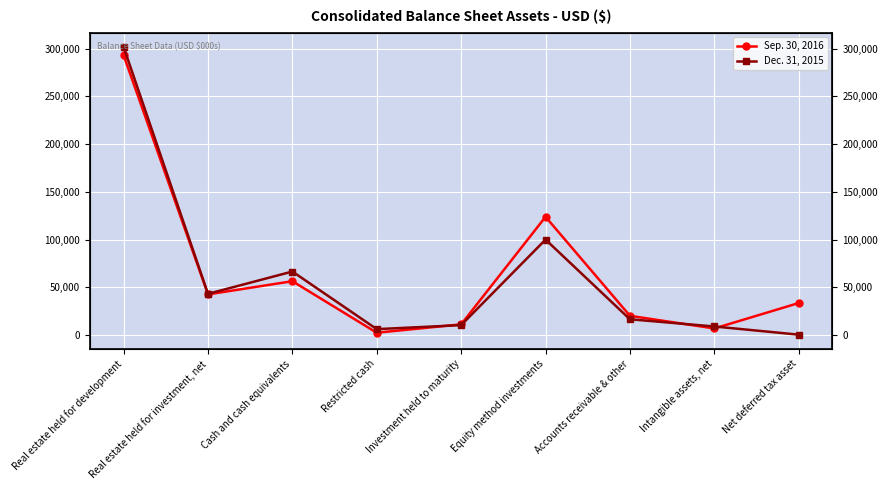

What is the lowest value of the Dec. 31, 2015 series?

618